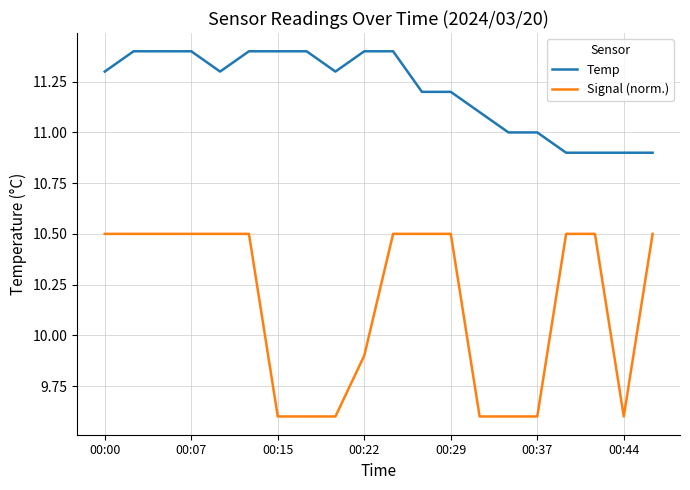

What is the difference between the maximum and minimum values in the Signal (norm.) series?

0.9